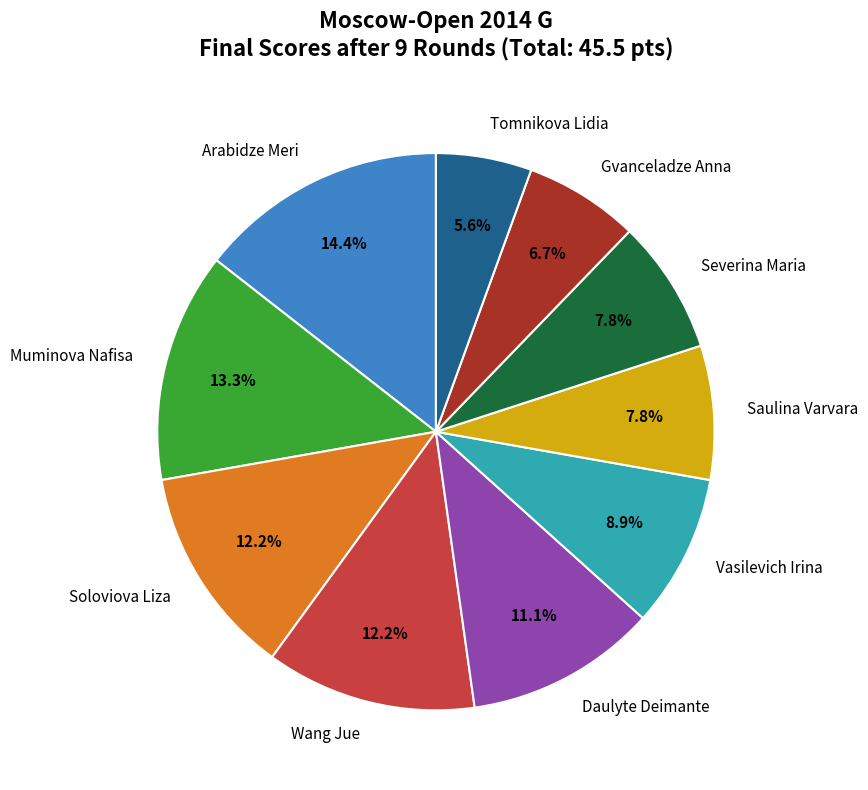

The Vasilevich Irina slice represents 9% of the pie. True or false?

True